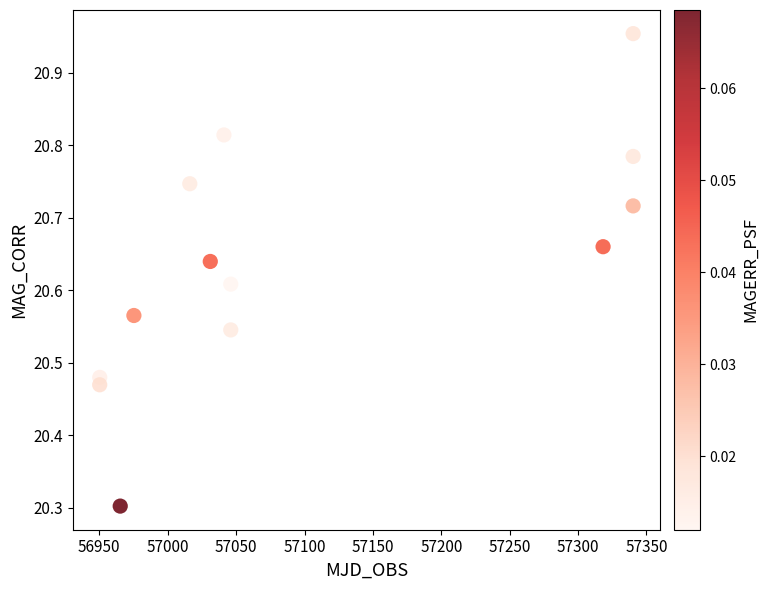

What is the range of Y values (max minus min)?

0.7